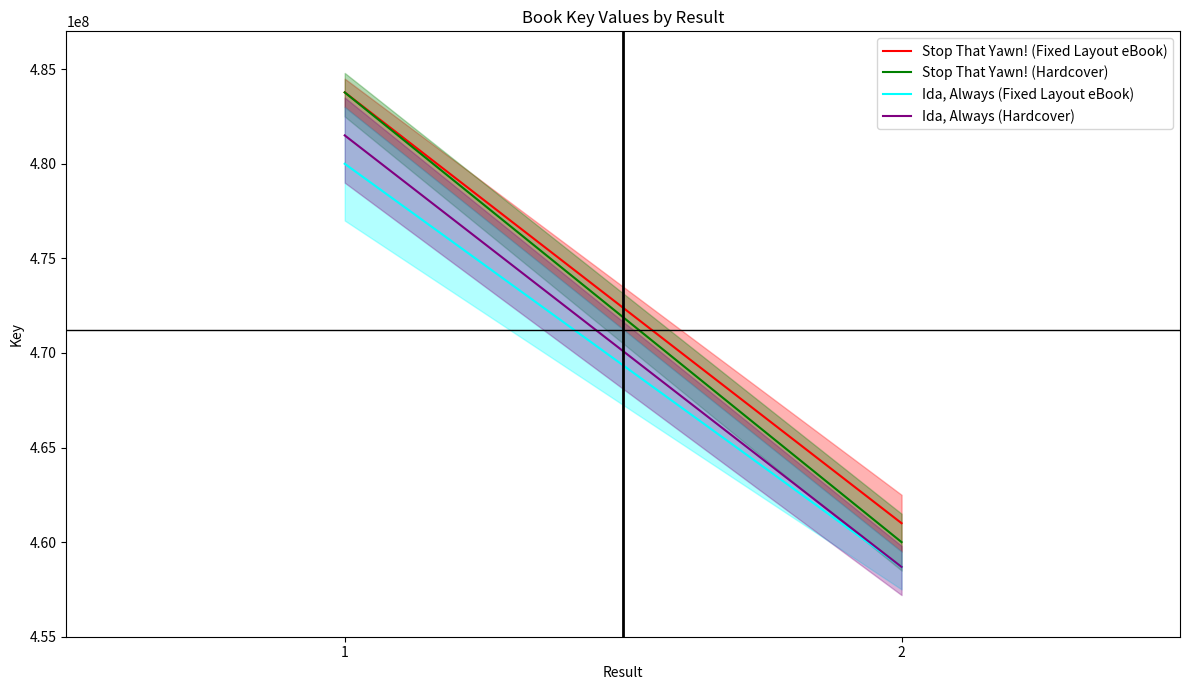

What are all the series names shown in the legend?

Stop That Yawn! (Fixed Layout eBook), Stop That Yawn! (Hardcover), Ida, Always (Fixed Layout eBook), Ida, Always (Hardcover)